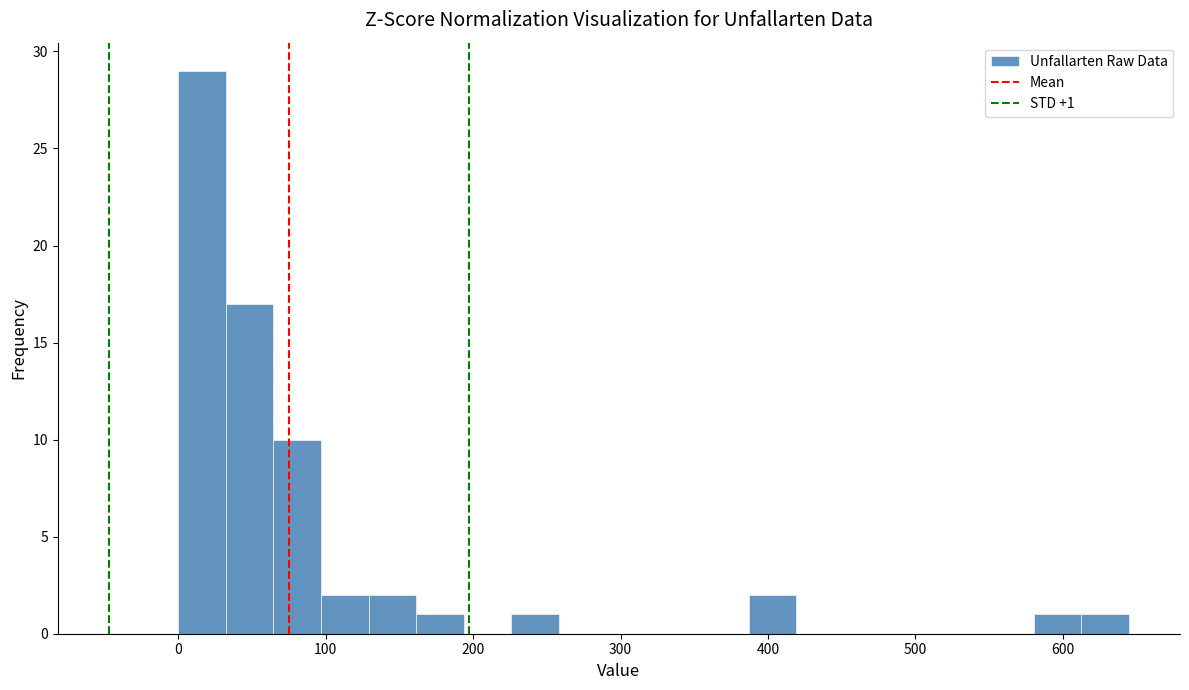

Around what value on the x-axis is the tallest bar? Give the approximate position of its centre, as read against the axis.

20